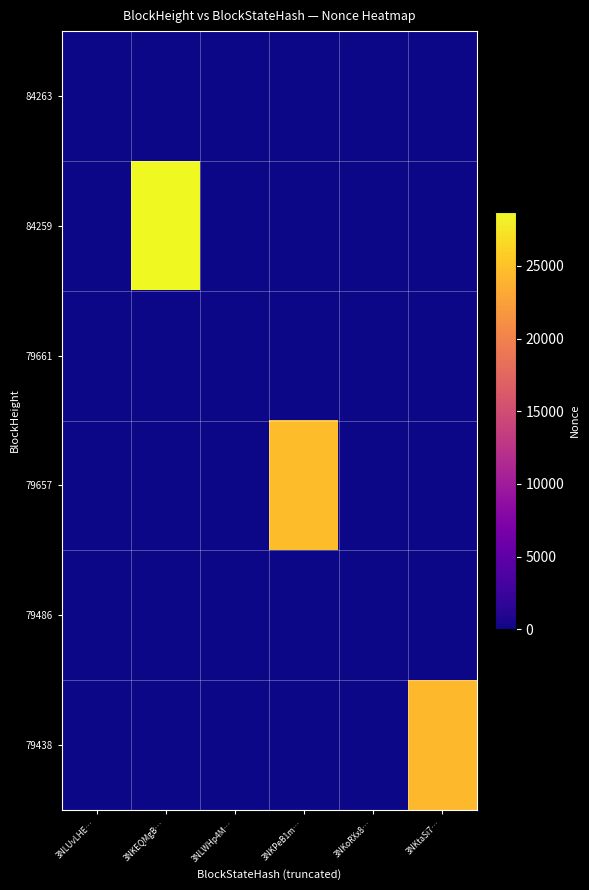

Reading left to right, what are all the values shown in this chart?

84263: 3NLUvLHE…=2	3NKEQMgB…=0	3NLWHp4M…=0	3NKPeB1m…=0	3NKoRXx8…=0	3NKtaSi7…=0
84259: 3NLUvLHE…=0	3NKEQMgB…=28729	3NLWHp4M…=0	3NKPeB1m…=0	3NKoRXx8…=0	3NKtaSi7…=0
79661: 3NLUvLHE…=0	3NKEQMgB…=0	3NLWHp4M…=1	3NKPeB1m…=0	3NKoRXx8…=0	3NKtaSi7…=0
79657: 3NLUvLHE…=0	3NKEQMgB…=0	3NLWHp4M…=0	3NKPeB1m…=24615	3NKoRXx8…=0	3NKtaSi7…=0
79486: 3NLUvLHE…=0	3NKEQMgB…=0	3NLWHp4M…=0	3NKPeB1m…=0	3NKoRXx8…=0	3NKtaSi7…=0
79438: 3NLUvLHE…=0	3NKEQMgB…=0	3NLWHp4M…=0	3NKPeB1m…=0	3NKoRXx8…=0	3NKtaSi7…=24351